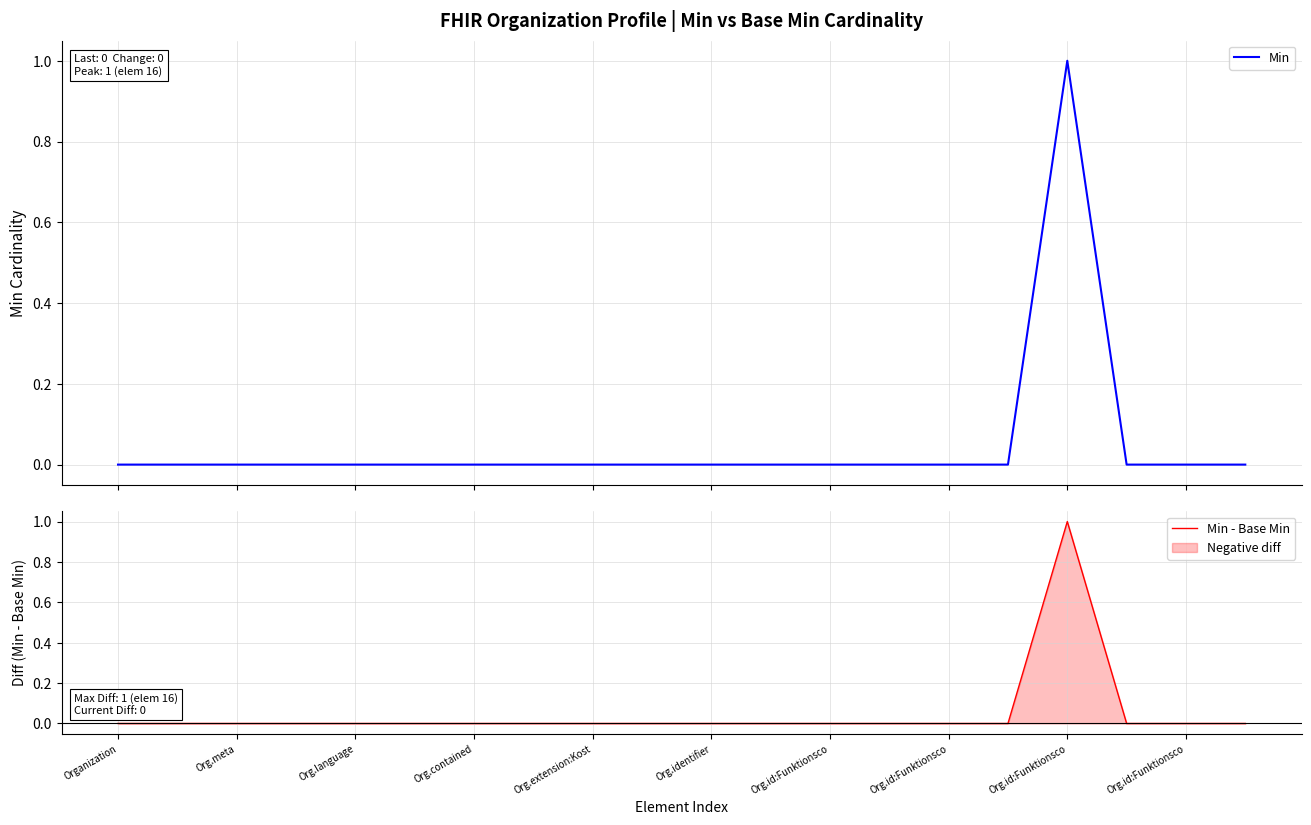

True or false: Min - Base Min and Min intersect in this chart.

False